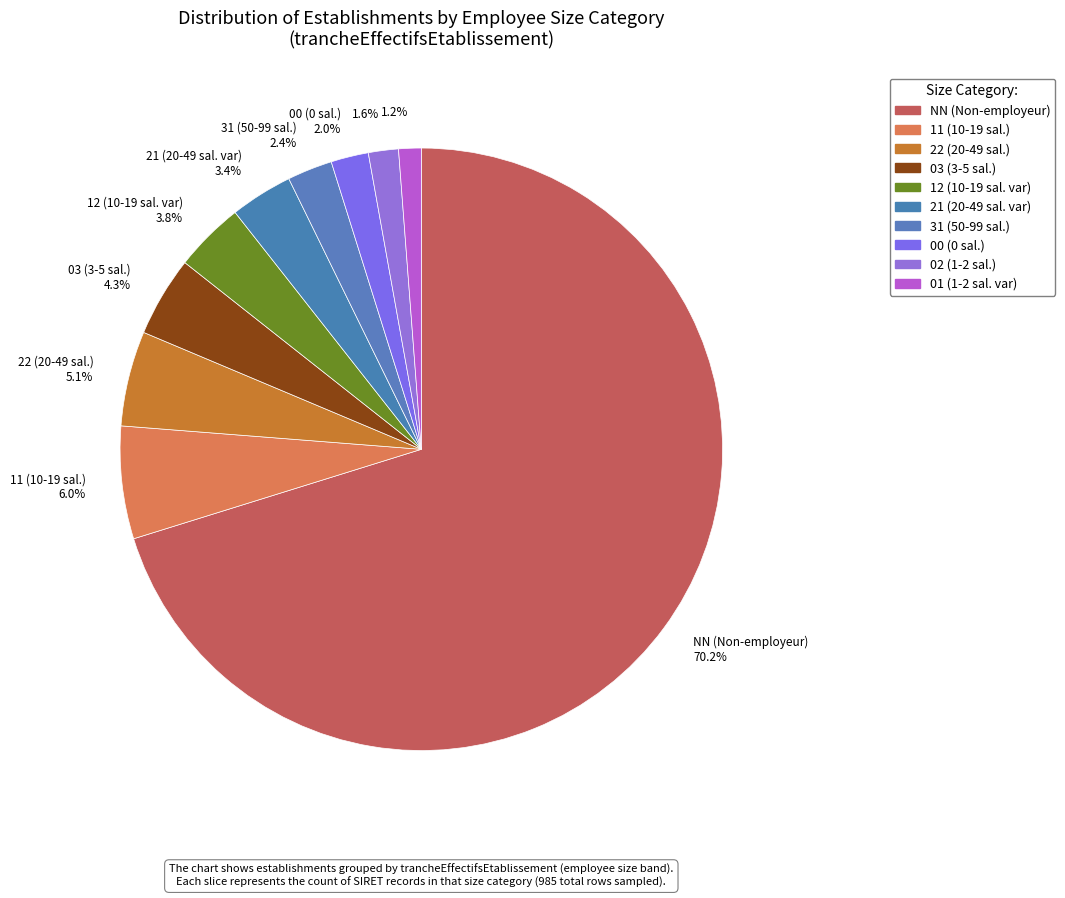

How many segments does this pie chart have?

10